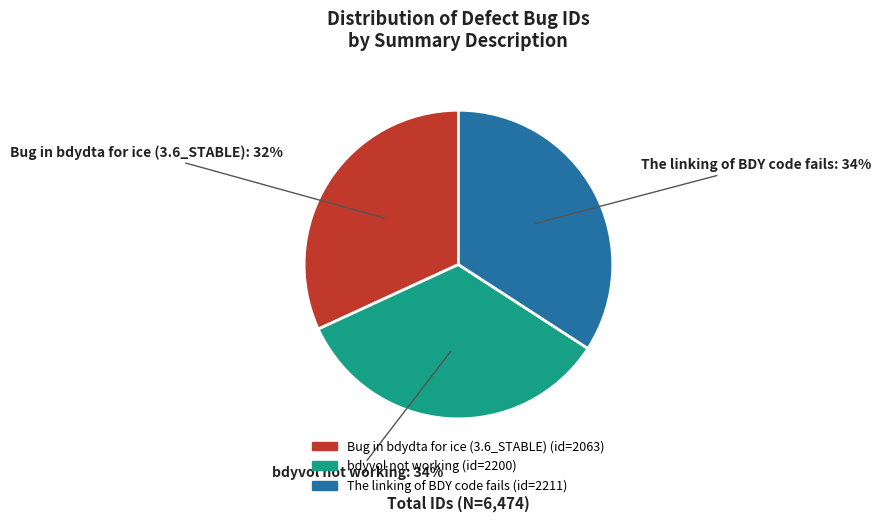

What percentage is the The linking of BDY code fails slice, to the nearest percent?

34%